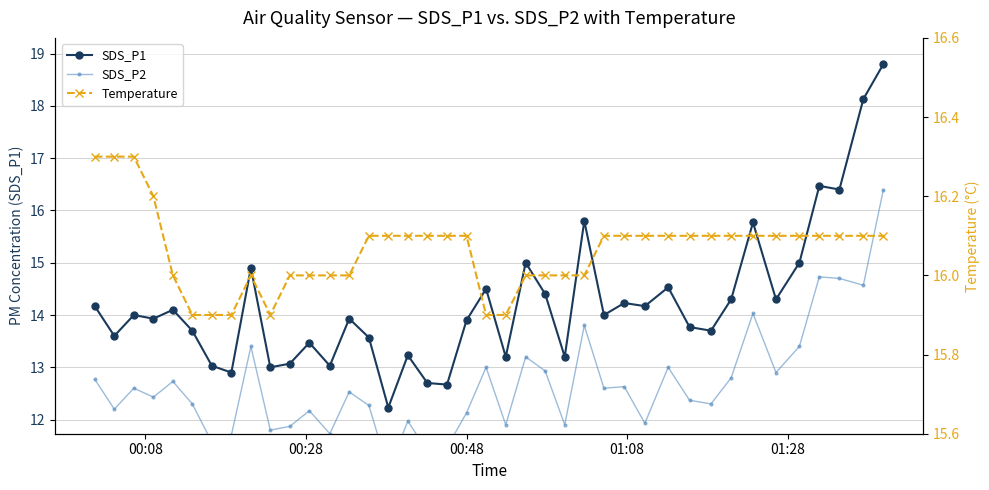

Rank the series by their average value, from highest to lowest.

Temperature, SDS_P1, SDS_P2